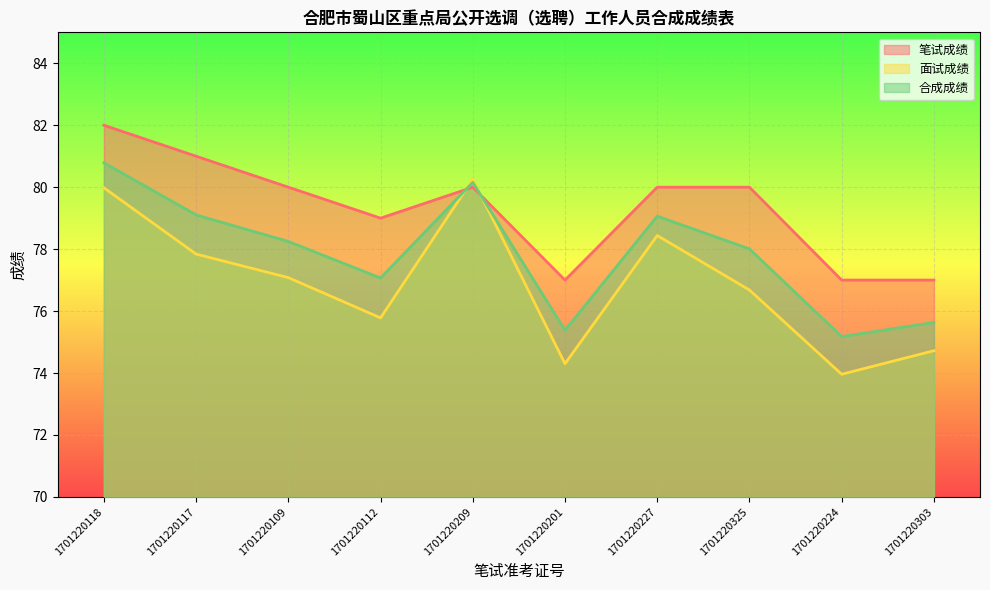

At which category does 笔试成绩 reach its first local peak?

1701220209